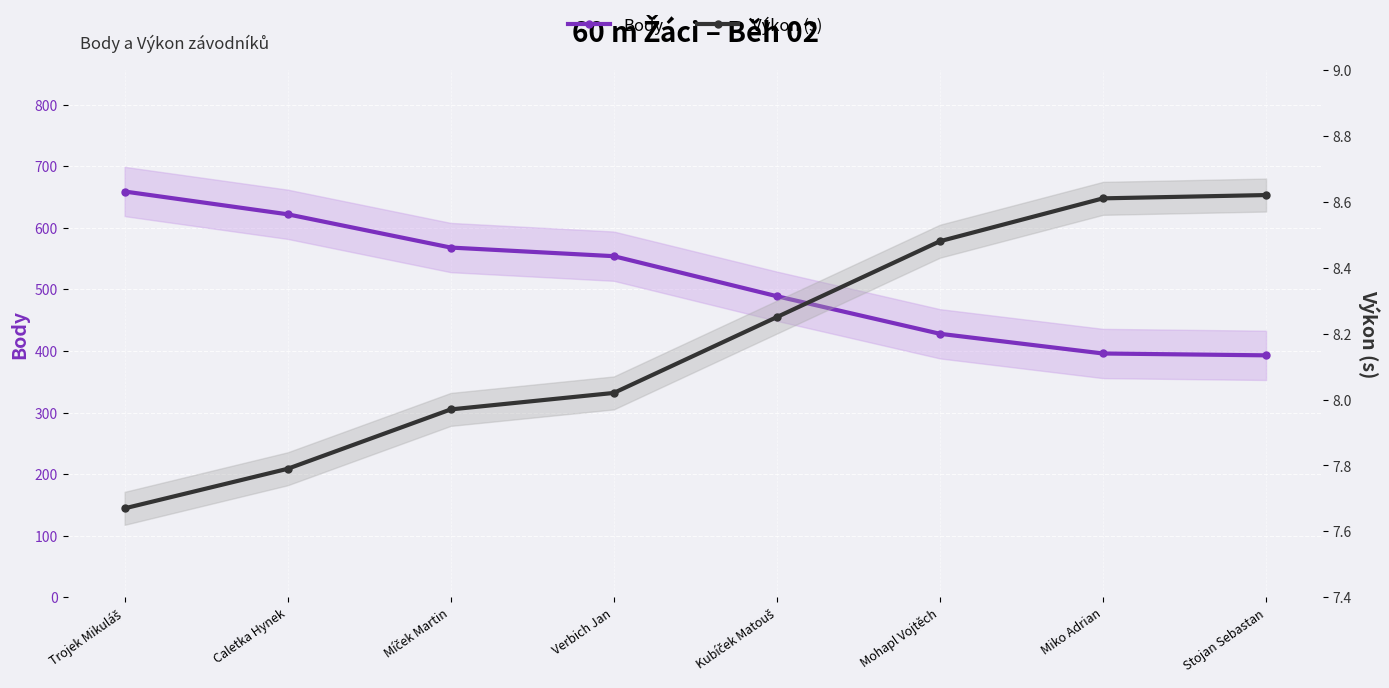

Which series has the largest total across all categories?

Body